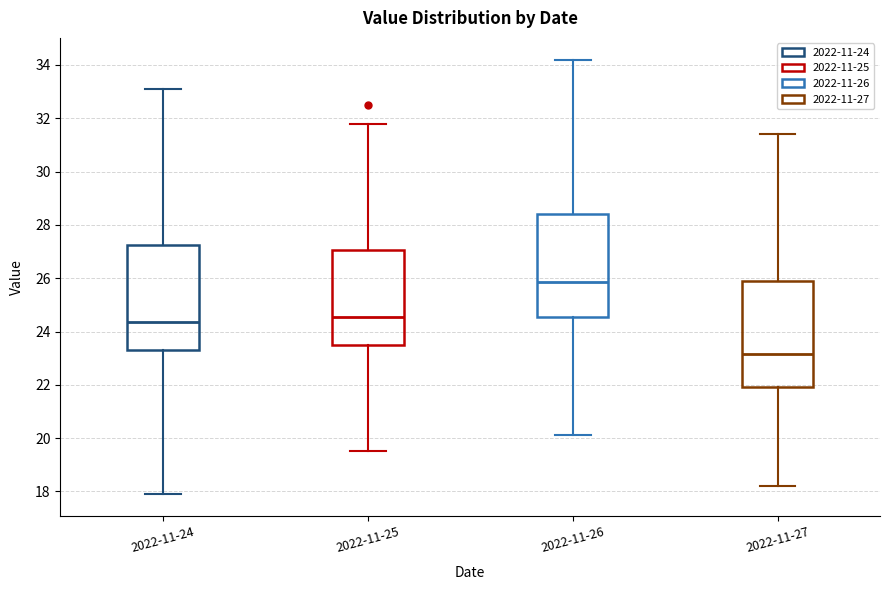

Reading left to right, read every box against the y-axis: the position of its median line, the range the box covers, and the ends of its whiskers. The values are not printed on the chart, so give them approximately, as read against the axis.

2022-11-24: median 24.4, box 23.4 to 27.2, whiskers 18.0 to 33.2
2022-11-25: median 24.6, box 23.6 to 27.0, whiskers 19.6 to 31.8
2022-11-26: median 25.8, box 24.6 to 28.4, whiskers 20.2 to 34.2
2022-11-27: median 23.2, box 22.0 to 26.0, whiskers 18.2 to 31.4